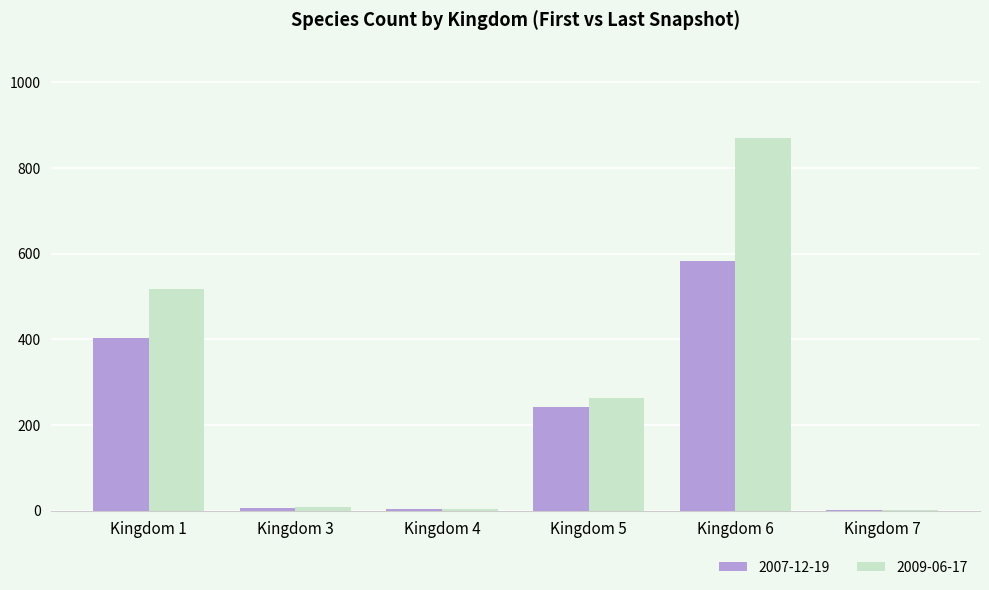

Where is 2007-12-19 nearest to the value 292?

Kingdom 5